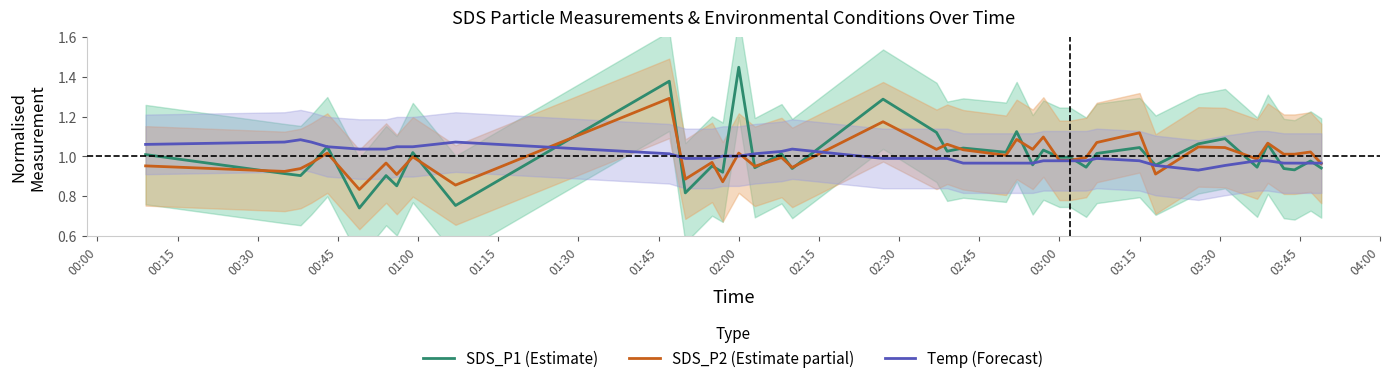

Count the number of data series in this chart.

3